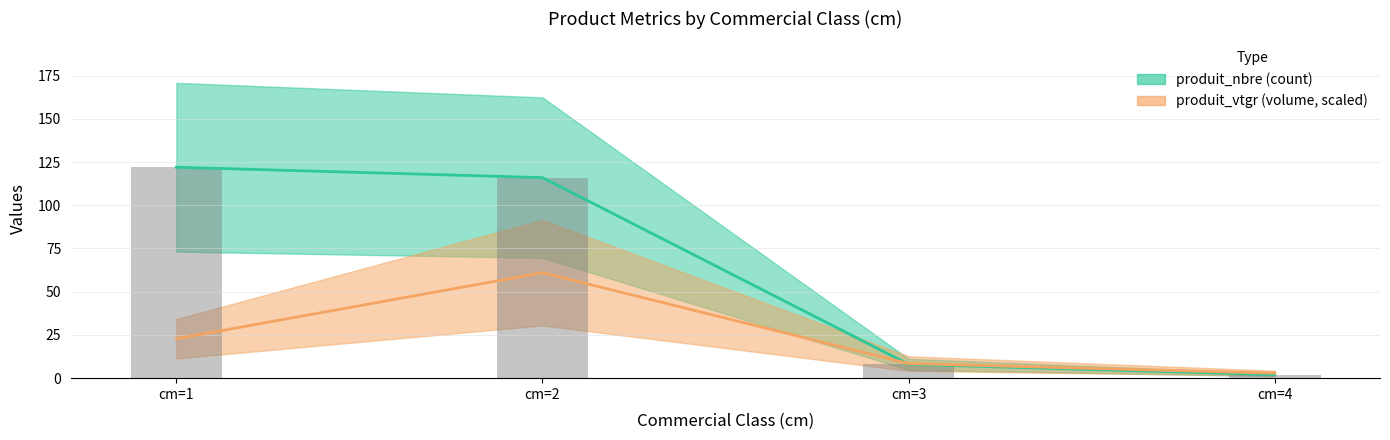

At how many categories does at least one series exceed 85?

2